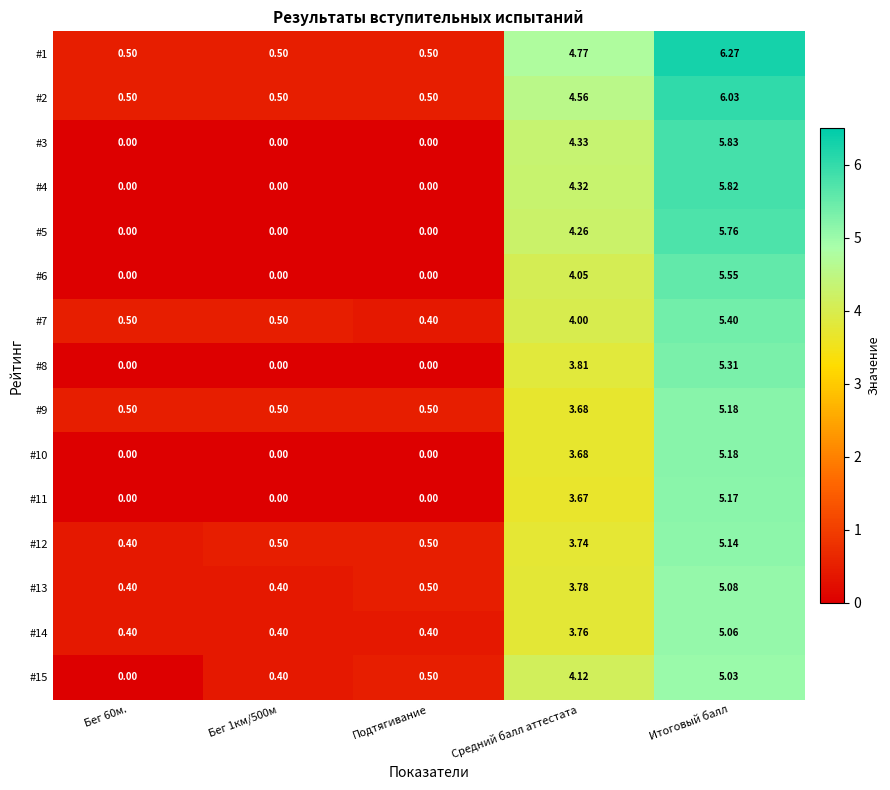

At which label is #1 closest to 3?

Средний балл аттестата